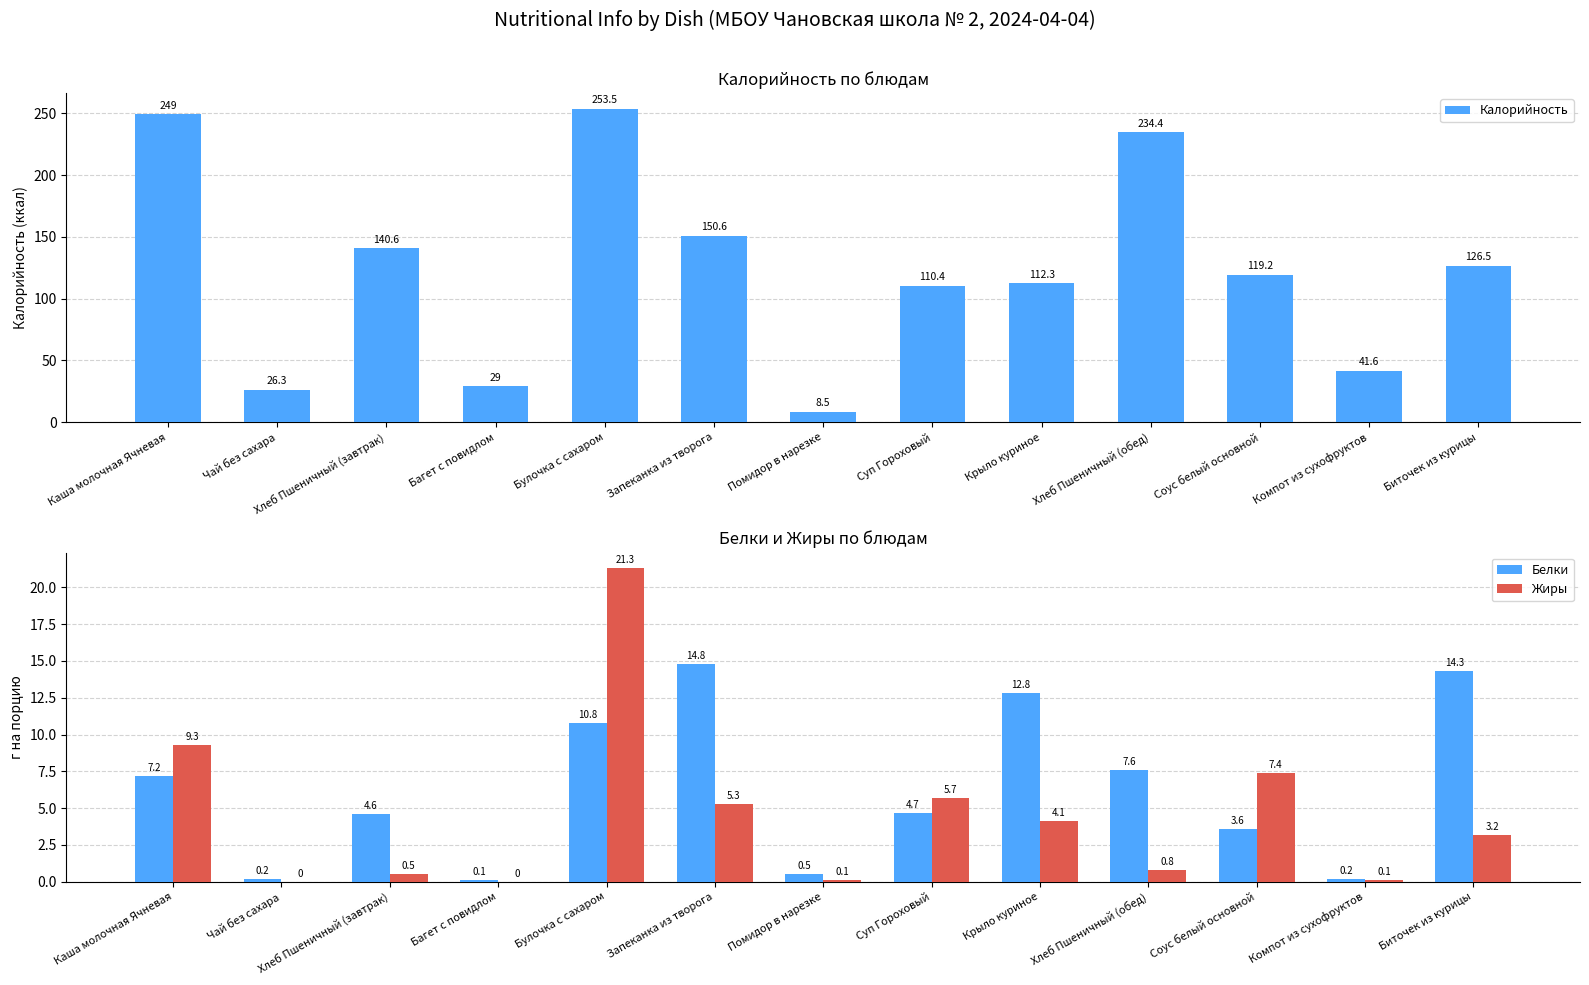

What position from the right is Багет с повидлом?

10